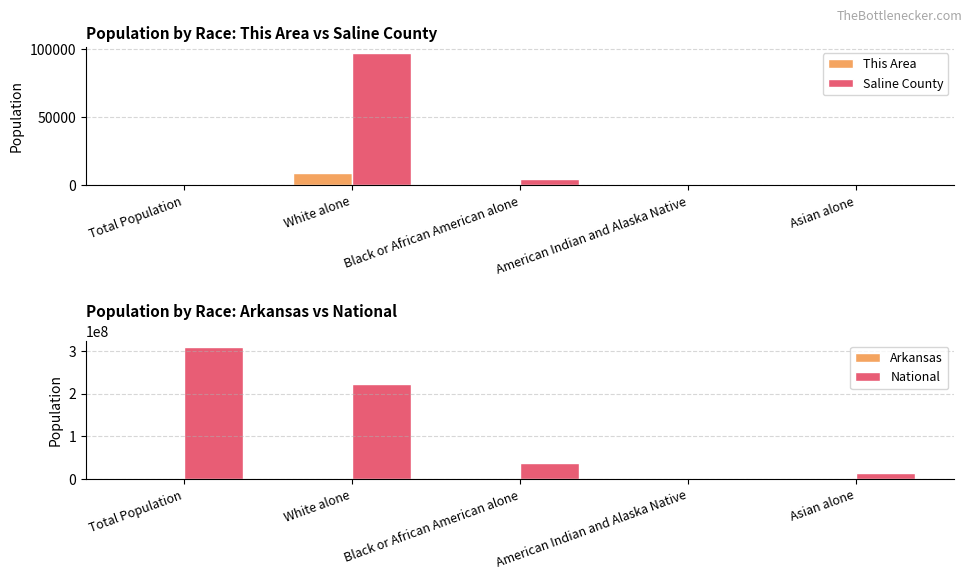

What is the value of the This Area bar at the 1st from the left?

10